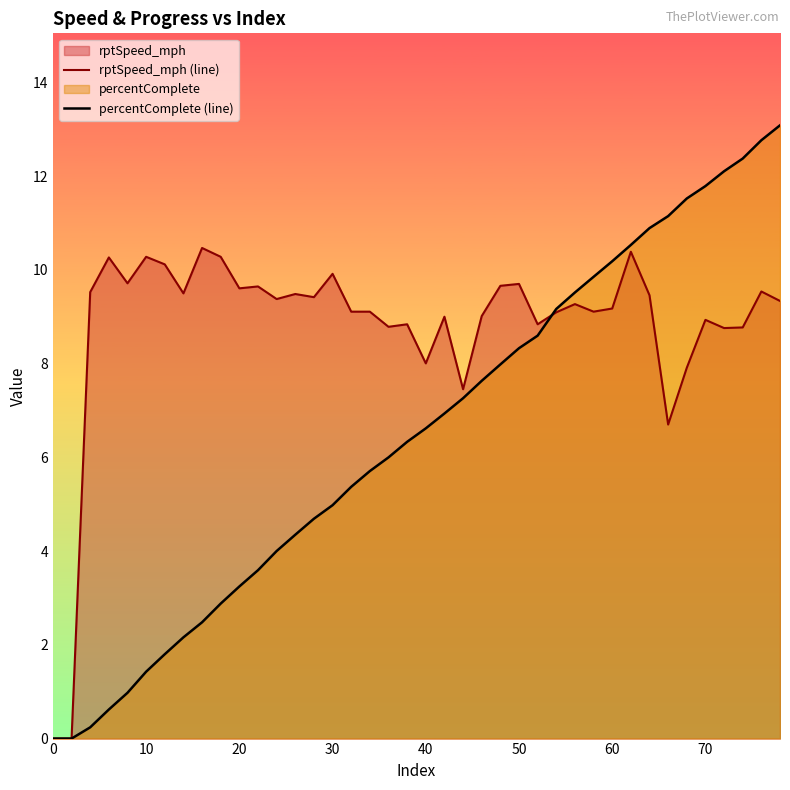

Rank the series by their maximum value, from highest to lowest.

percentComplete (line), rptSpeed_mph (line)